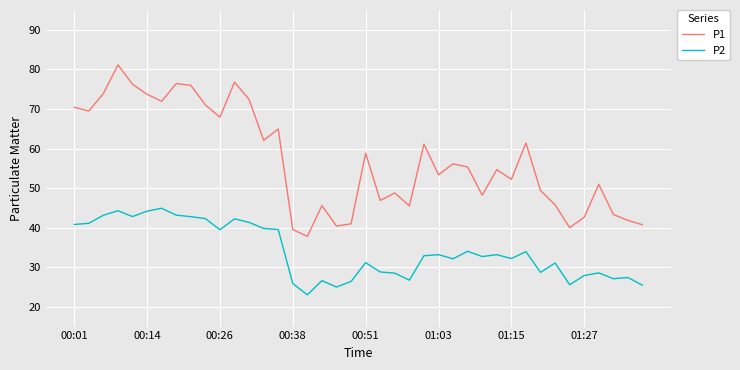

What is the difference between the maximum and minimum values in the P2 series?

21.9